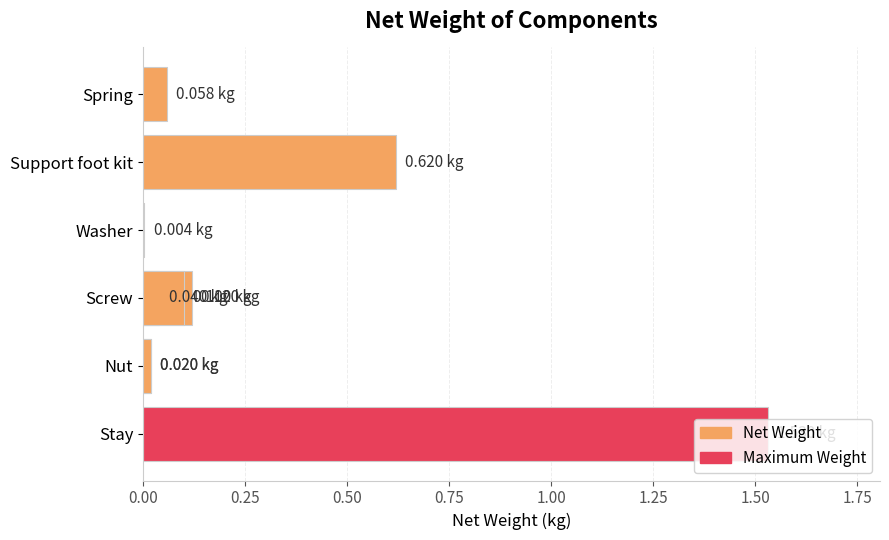

Is it true that the value at Washer is 0.0?

False